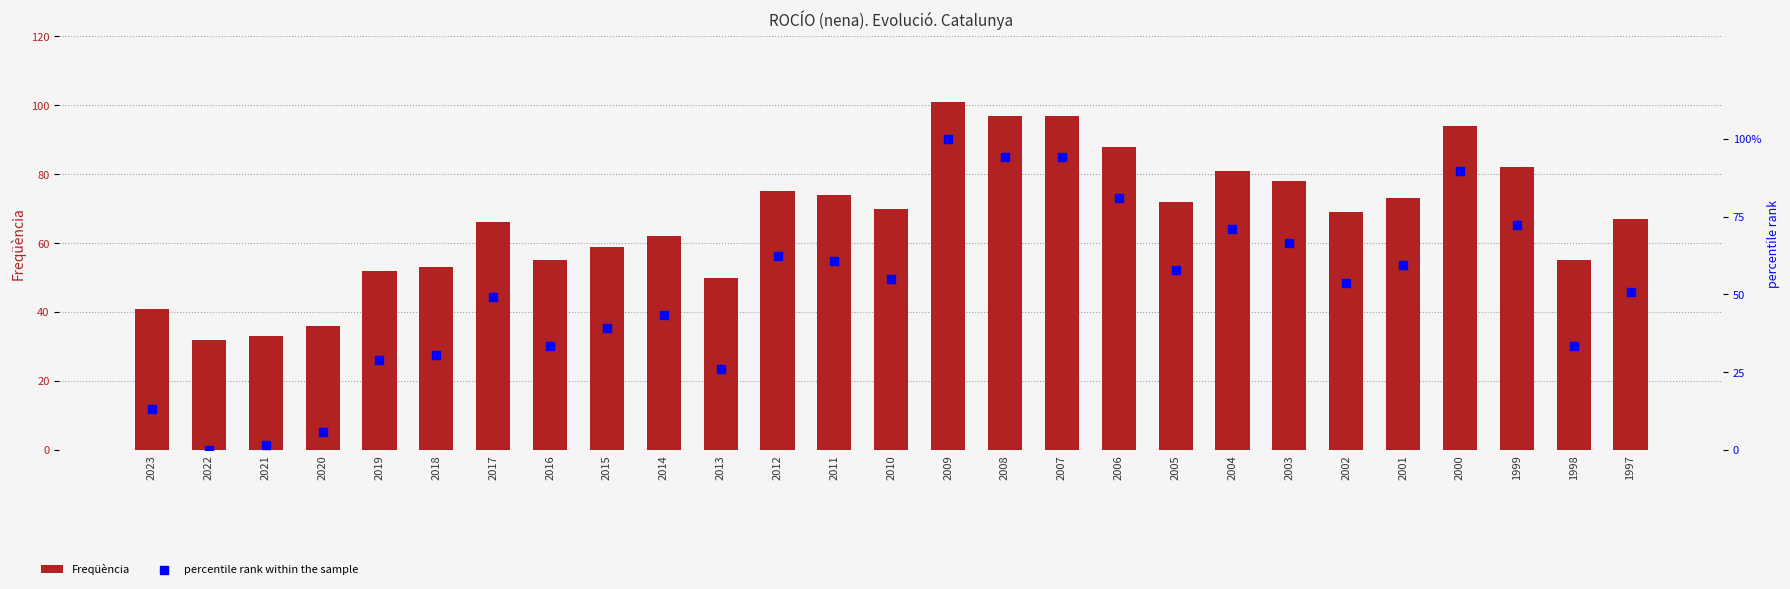

Which series reaches the maximum Y coordinate?

Freqüència